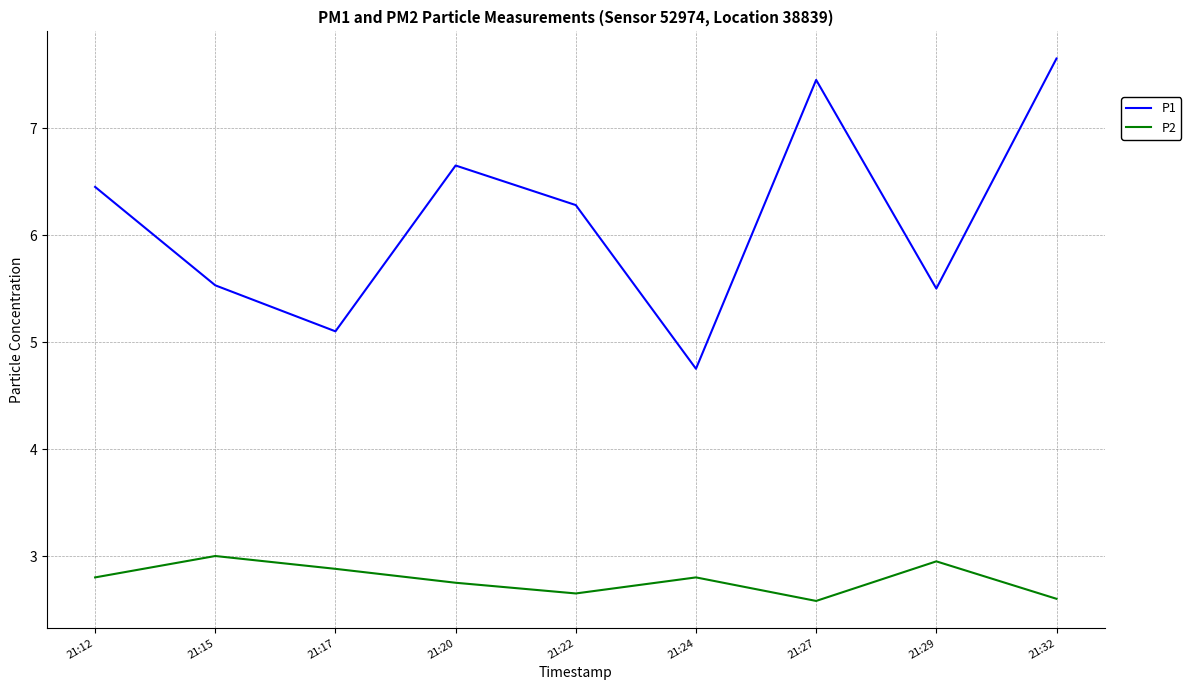

At 21:29, list the series in order from largest to smallest.

P1, P2